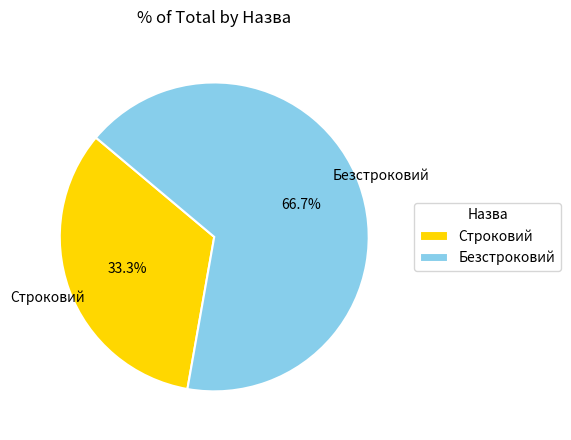

Which slice is the largest?

Безстроковий